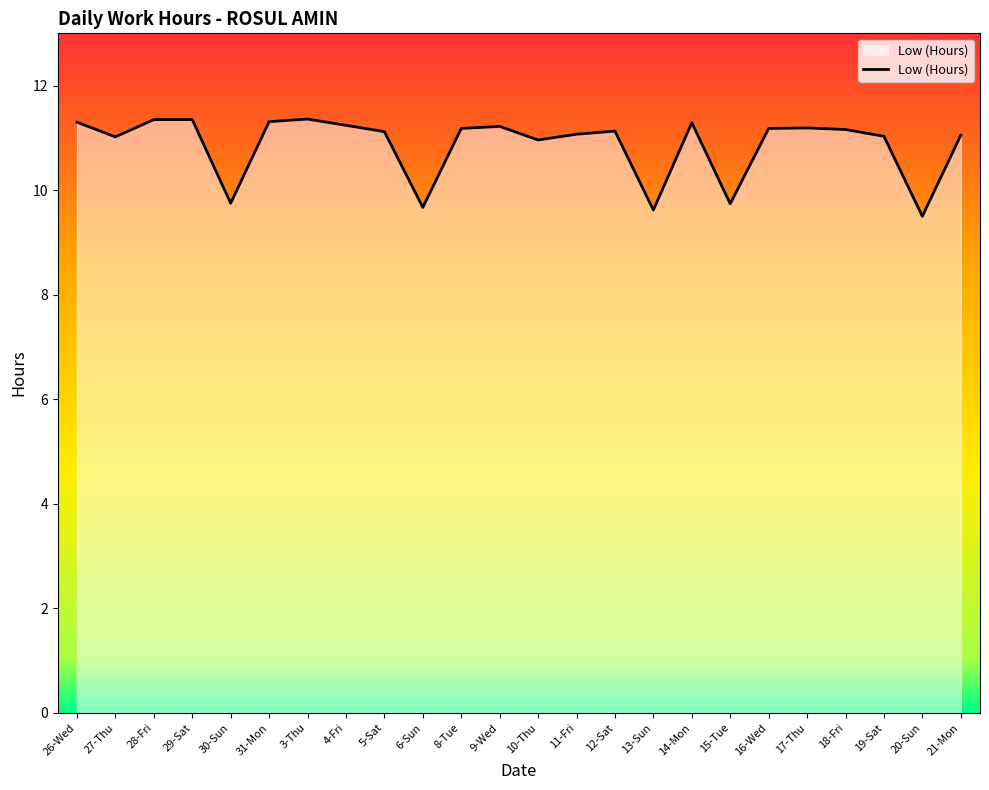

What is the maximum value shown in the chart?

11.4